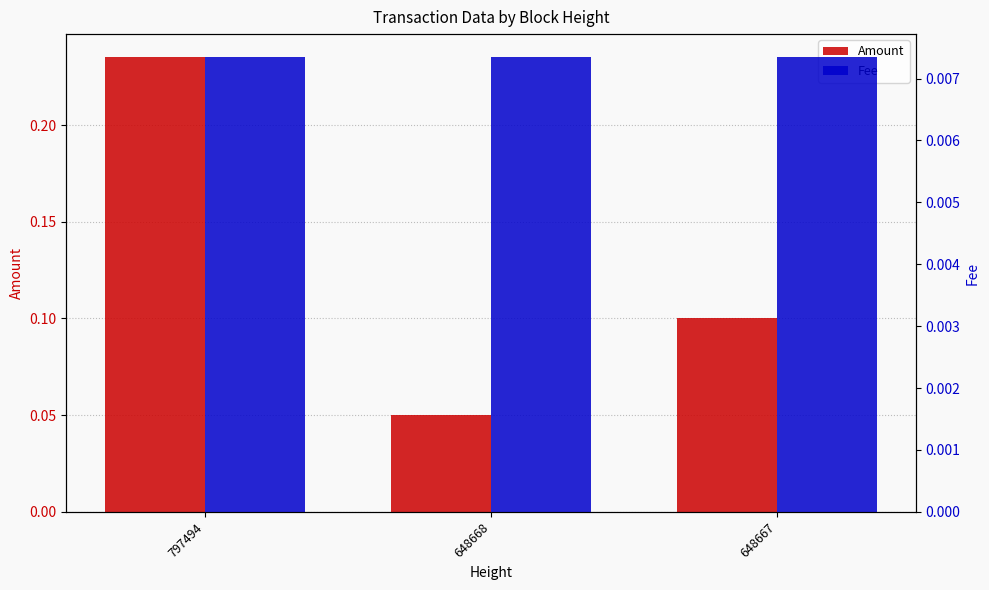

Rank the series at 648668 from lowest to highest value.

Fee, Amount